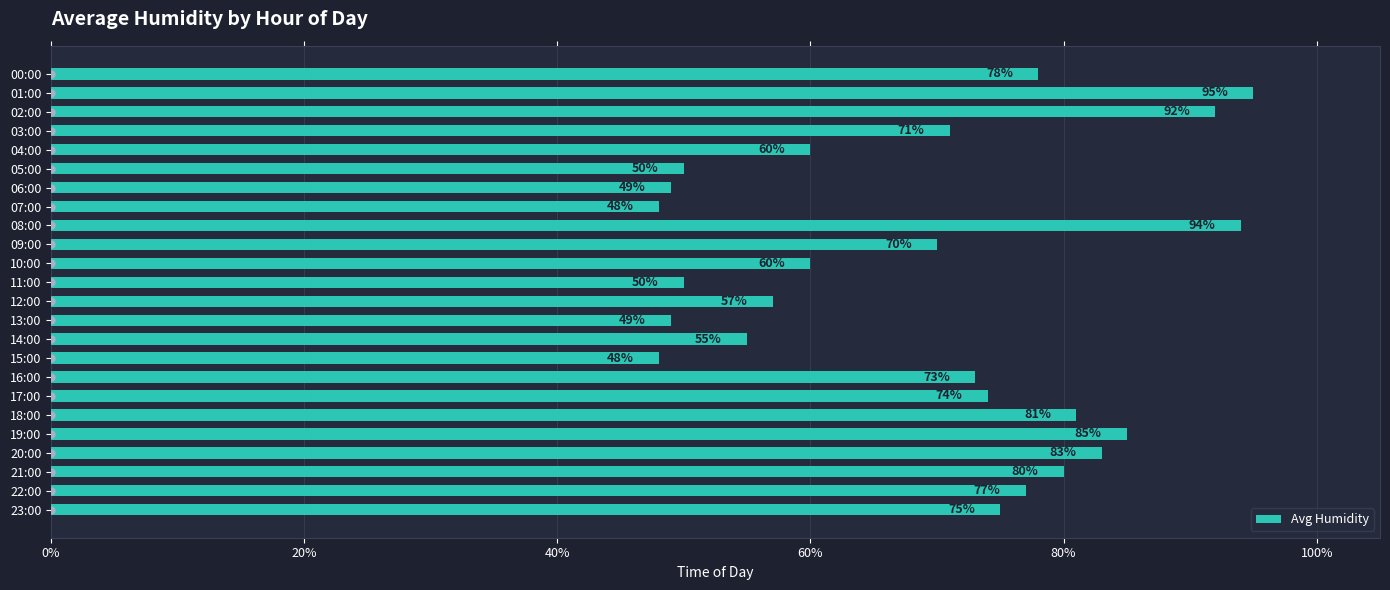

How many values are below 73?

12